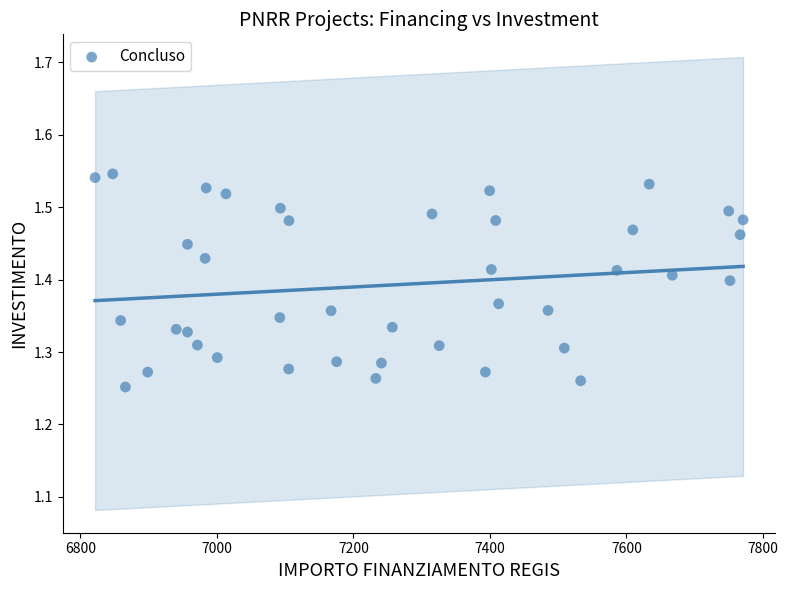

What is the range of Y values (max minus min)?

0.3